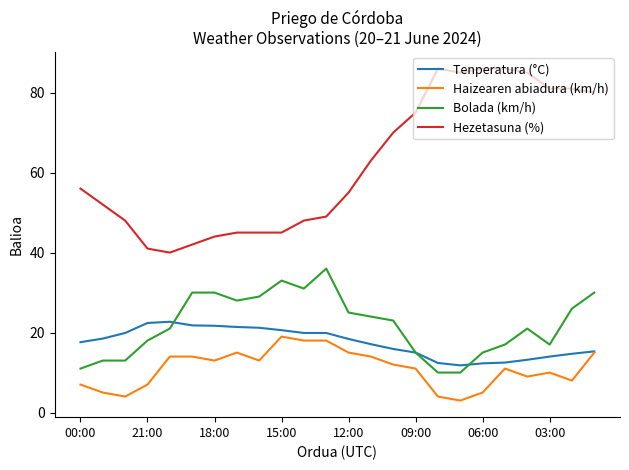

What is the minimum value for Hezetasuna (%)?

40.0